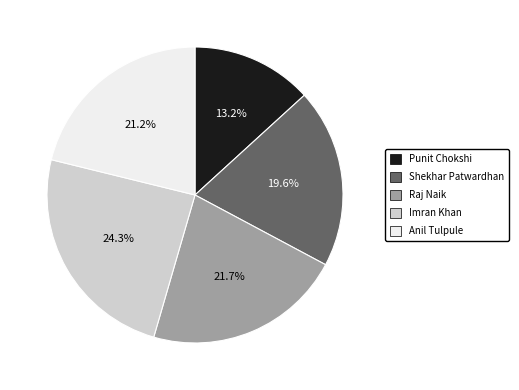

Approximately how many times larger is the value at Punit Chokshi compared to Shekhar Patwardhan?

0.7